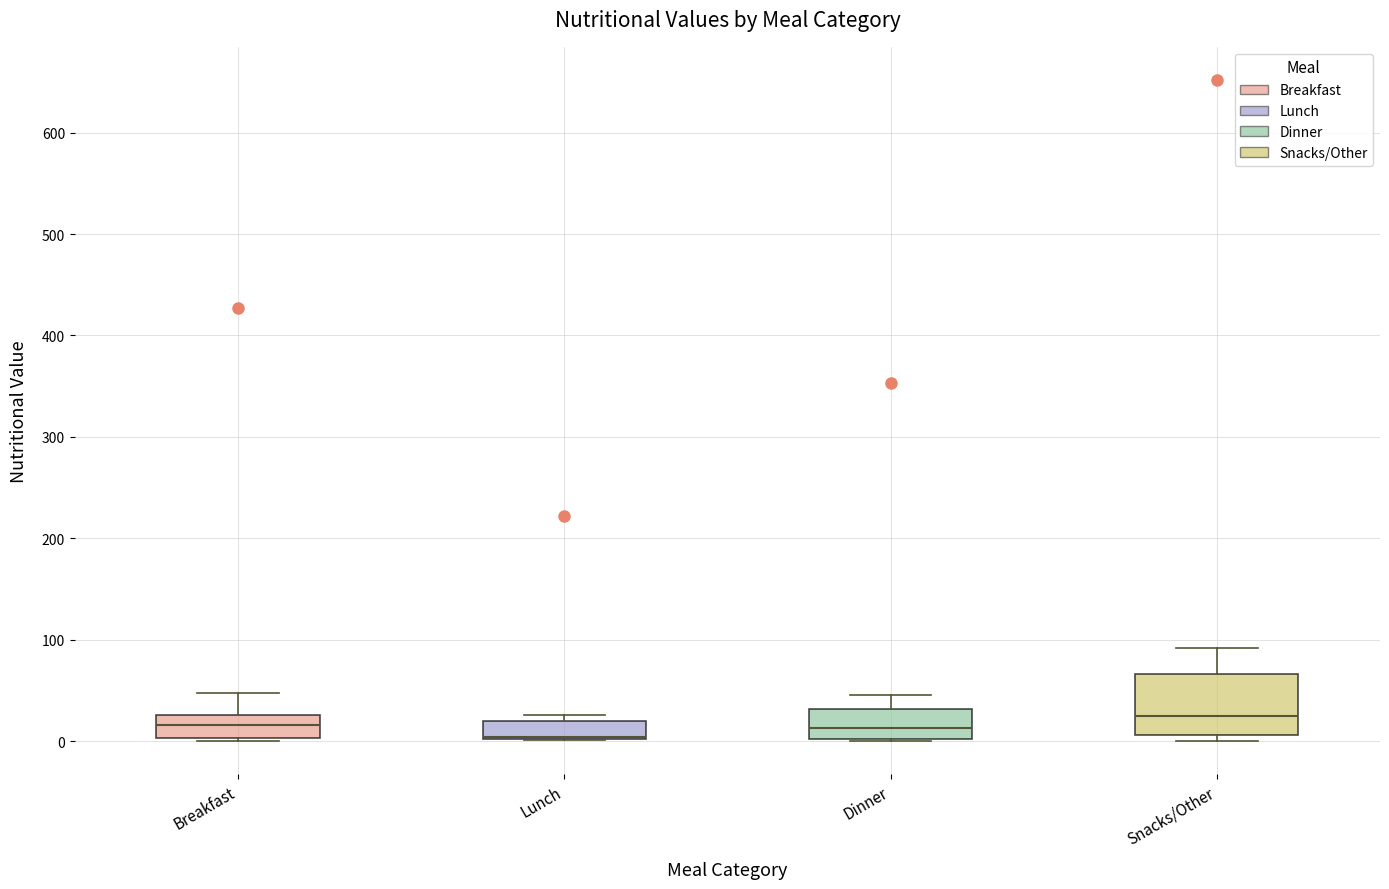

Reading left to right, transcribe this box plot: for each box, give where its median line is, the range the box spans, and where its two whiskers end, as read against the y-axis. The values are not printed on the chart, so give them approximately, as read against the axis.

Breakfast: median 20, box 0 to 30, whiskers 0 (just below the box's lower edge) to 50
Lunch: median 0 (drawn on the box's lower edge), box 0 to 20, whiskers 0 to 30
Dinner: median 10, box 0 to 30, whiskers 0 to 50
Snacks/Other: median 20, box 10 to 70, whiskers 0 to 90